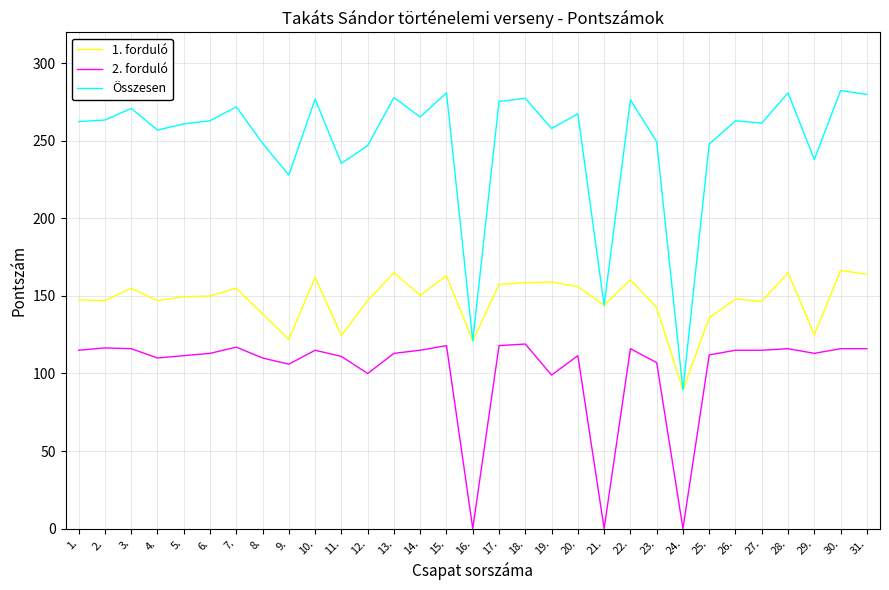

Which series has the largest total across all categories?

Összesen